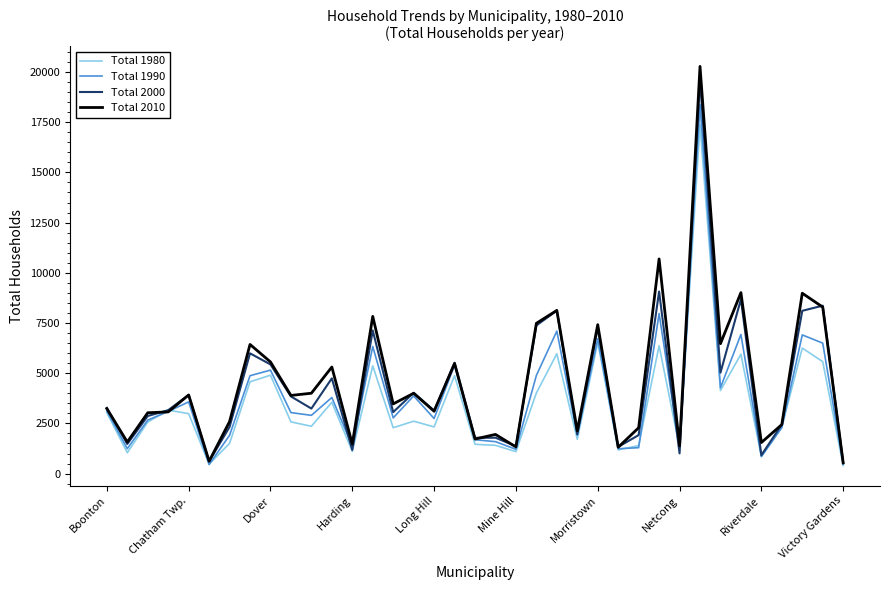

The value of Total 1980 at Boonton is 3035. True or false?

True